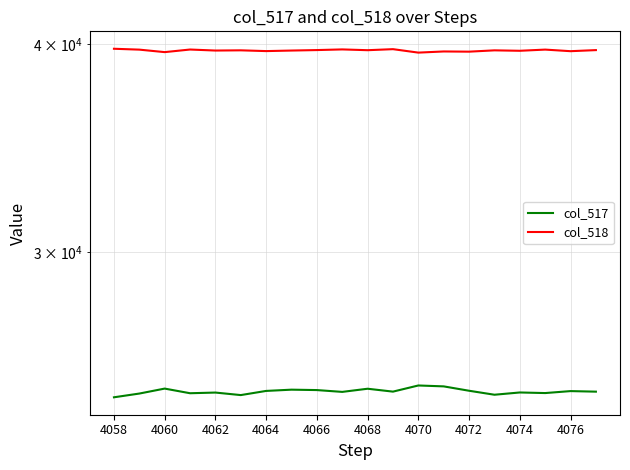

Is this an area chart (filled region under the line)?

No